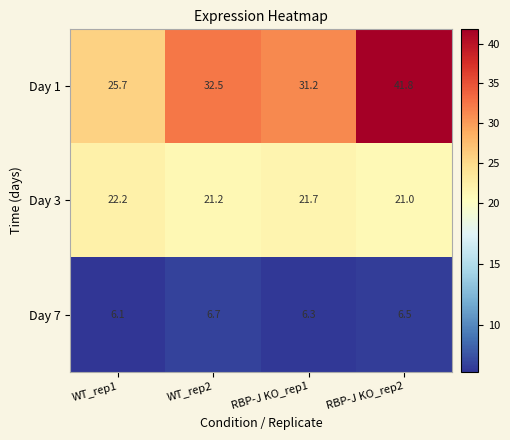

The Day 3 series shows 21.0 at RBP-J KO_rep2. True or false?

True